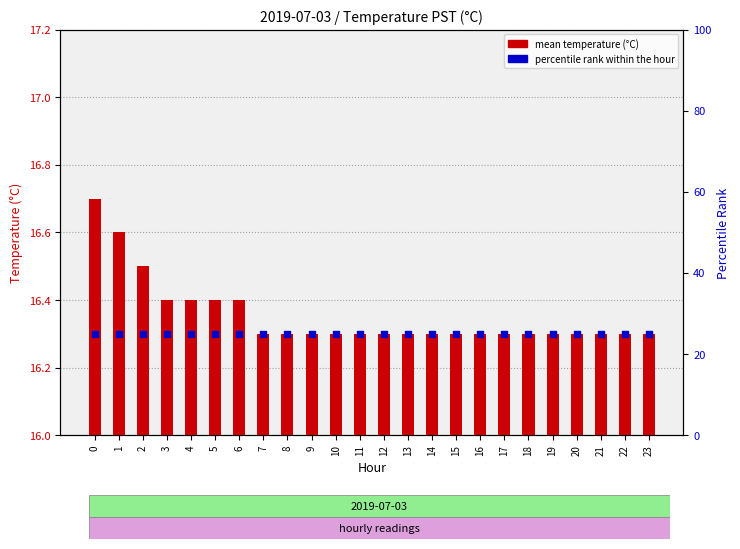

Which series has the largest Y range (max minus min)?

mean temperature (°C)